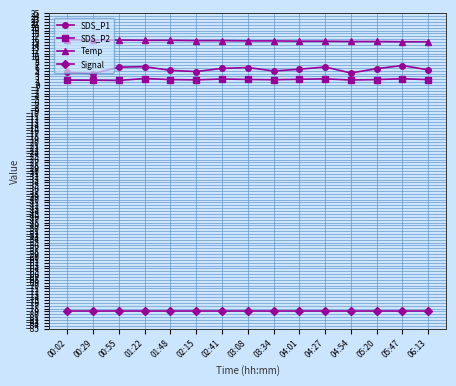

True or false: SDS_P2 has more than 1 interior local peaks.

True